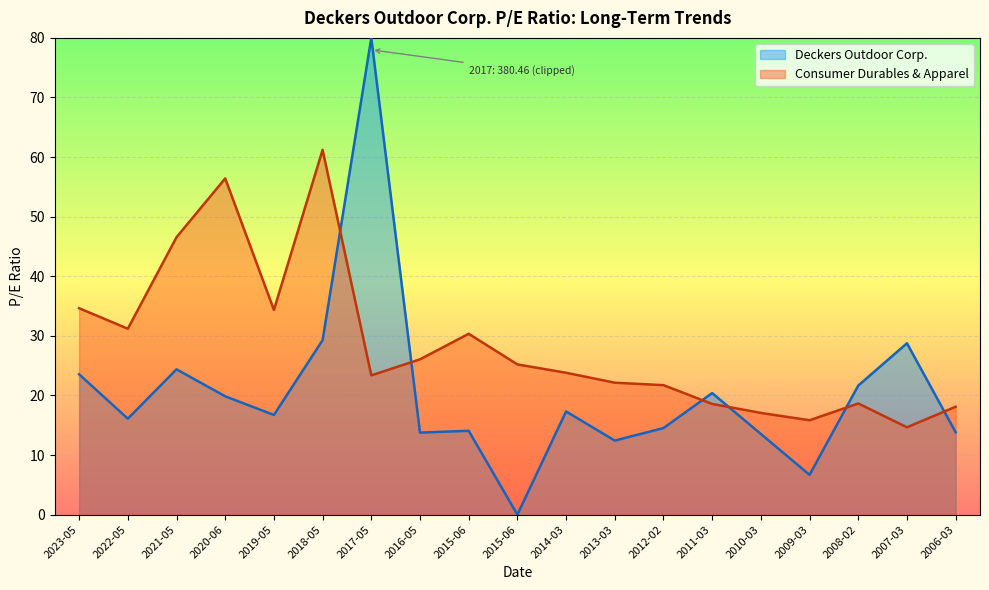

Is it true that the value at 2016-05 is 14.3?

False